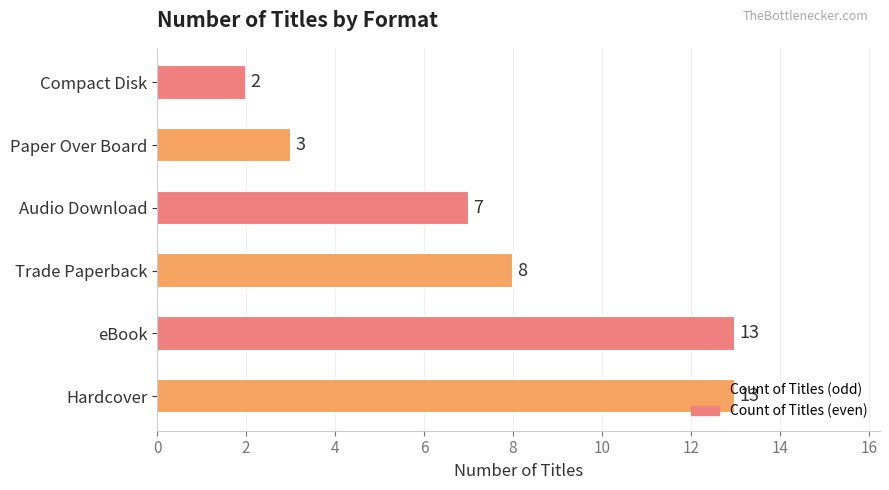

True or false: the data shows 13 at eBook.

True